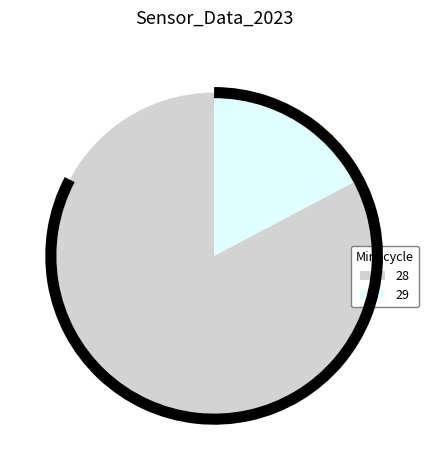

The 28 slice represents 83% of the pie. True or false?

True